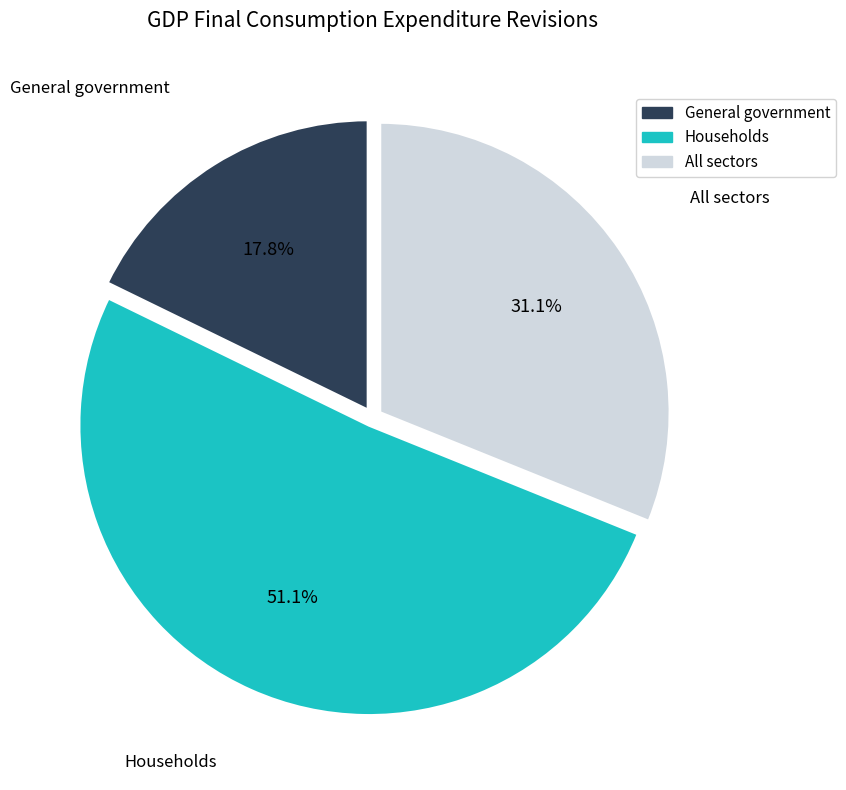

Is there any slice that represents more than half of the pie?

Yes